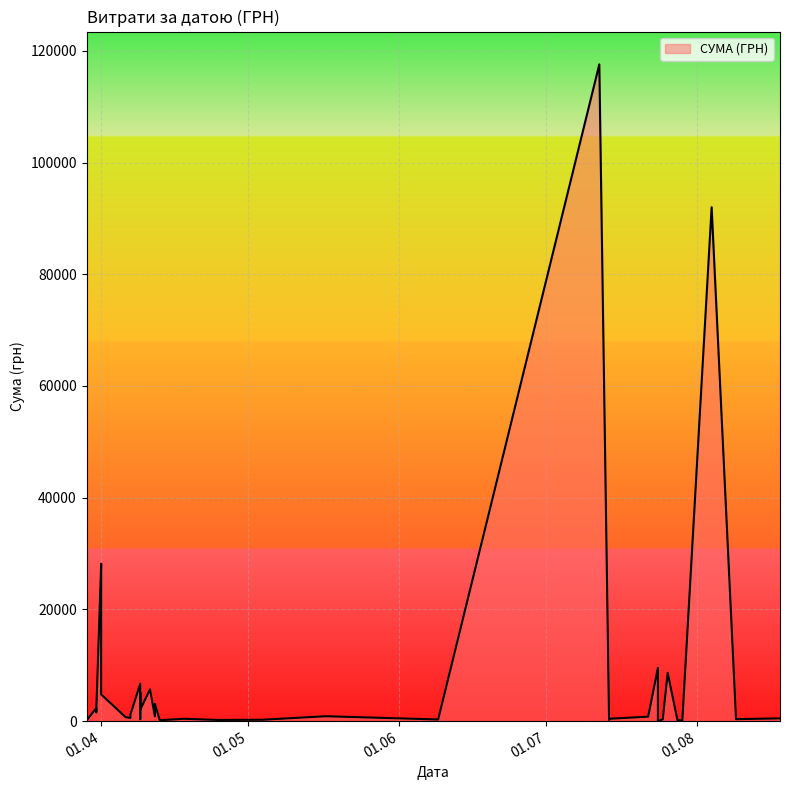

Approximately how many times larger is the value at 12.04.2016 compared to 07.04.2016?

2.5